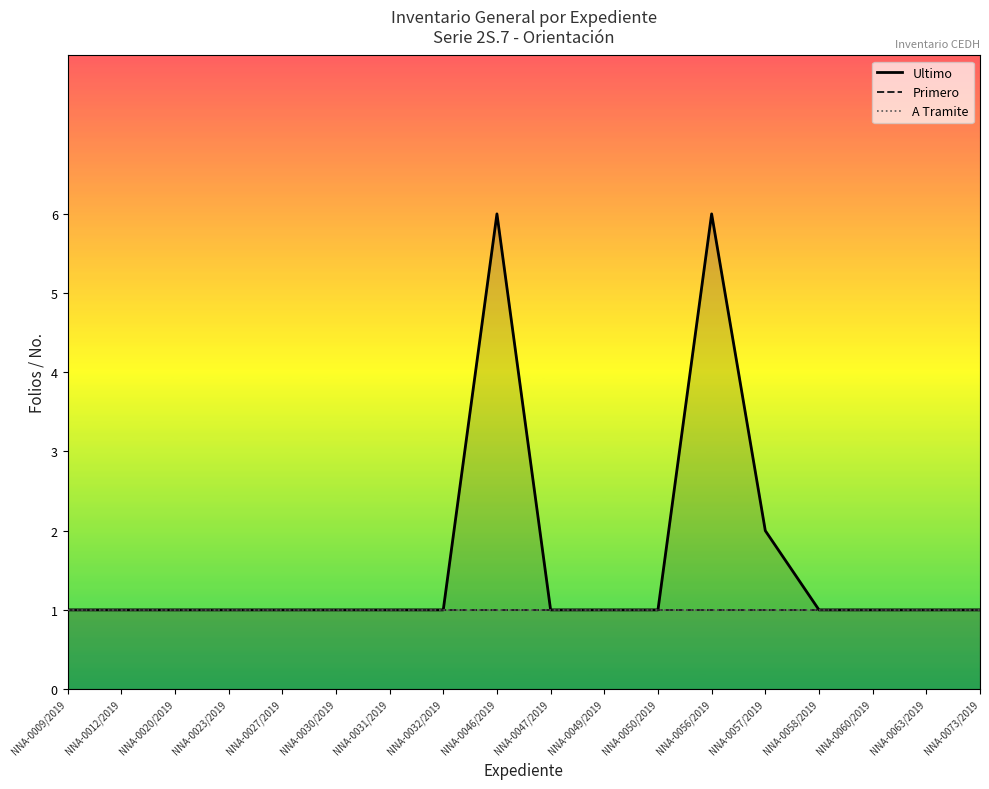

What is the difference between the maximum and second lowest values in the Ultimo series?

5